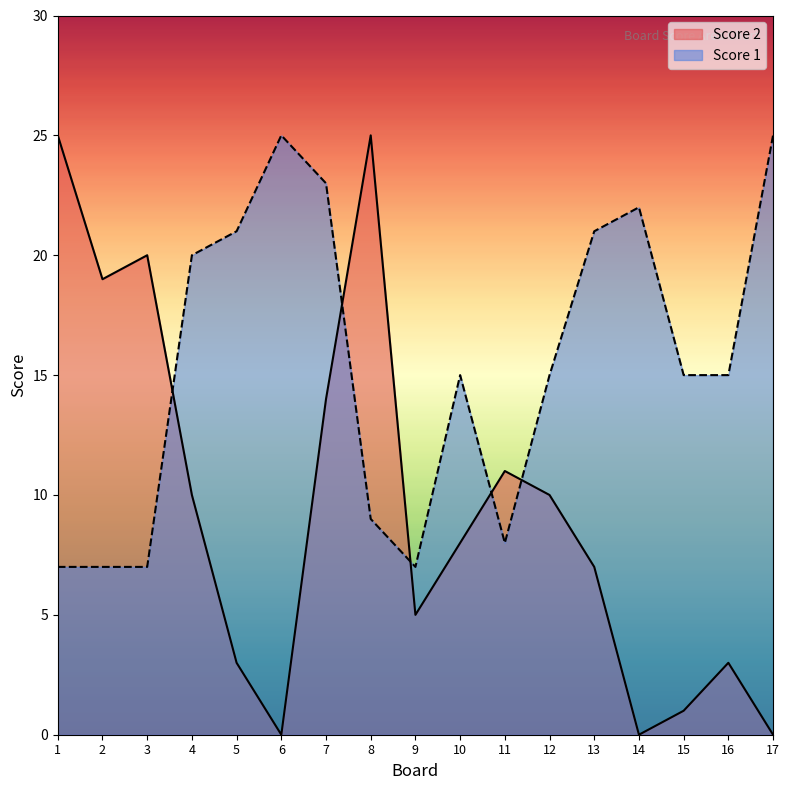

Which series has the widest spread of values?

Score 2